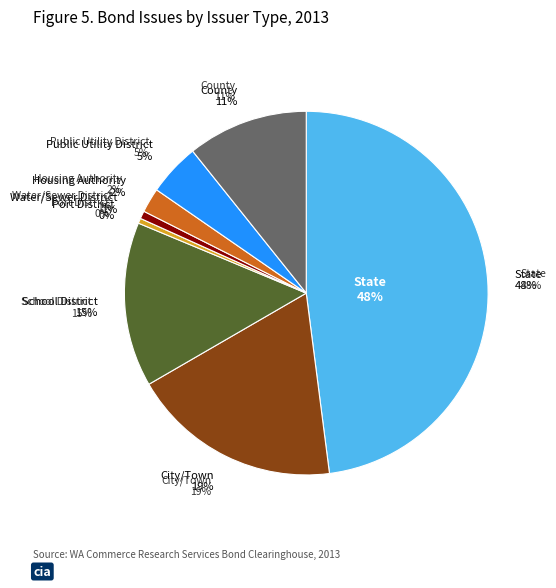

What percentage is the County slice, to the nearest percent?

11%